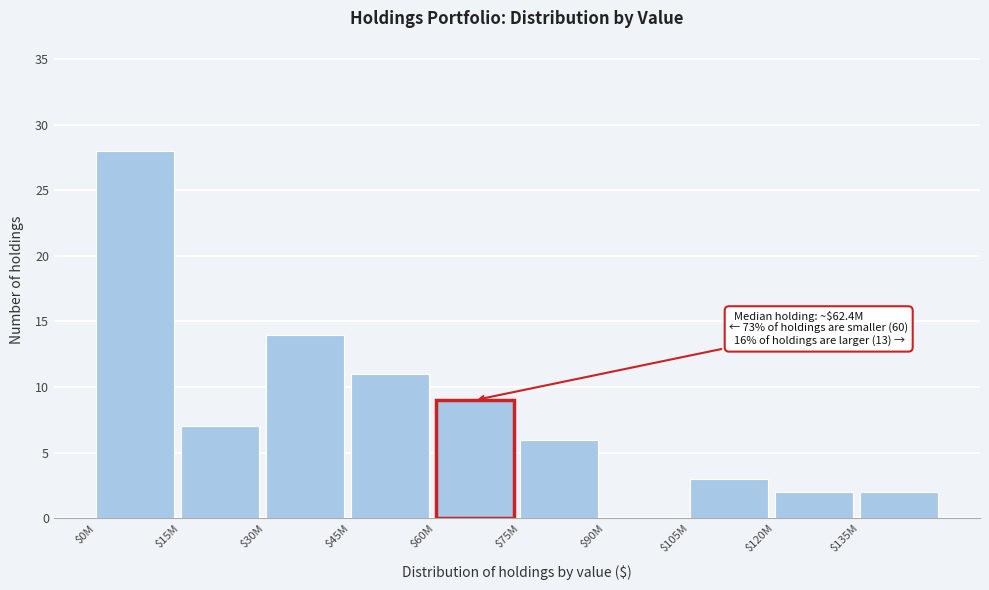

What is the greatest value displayed?

28